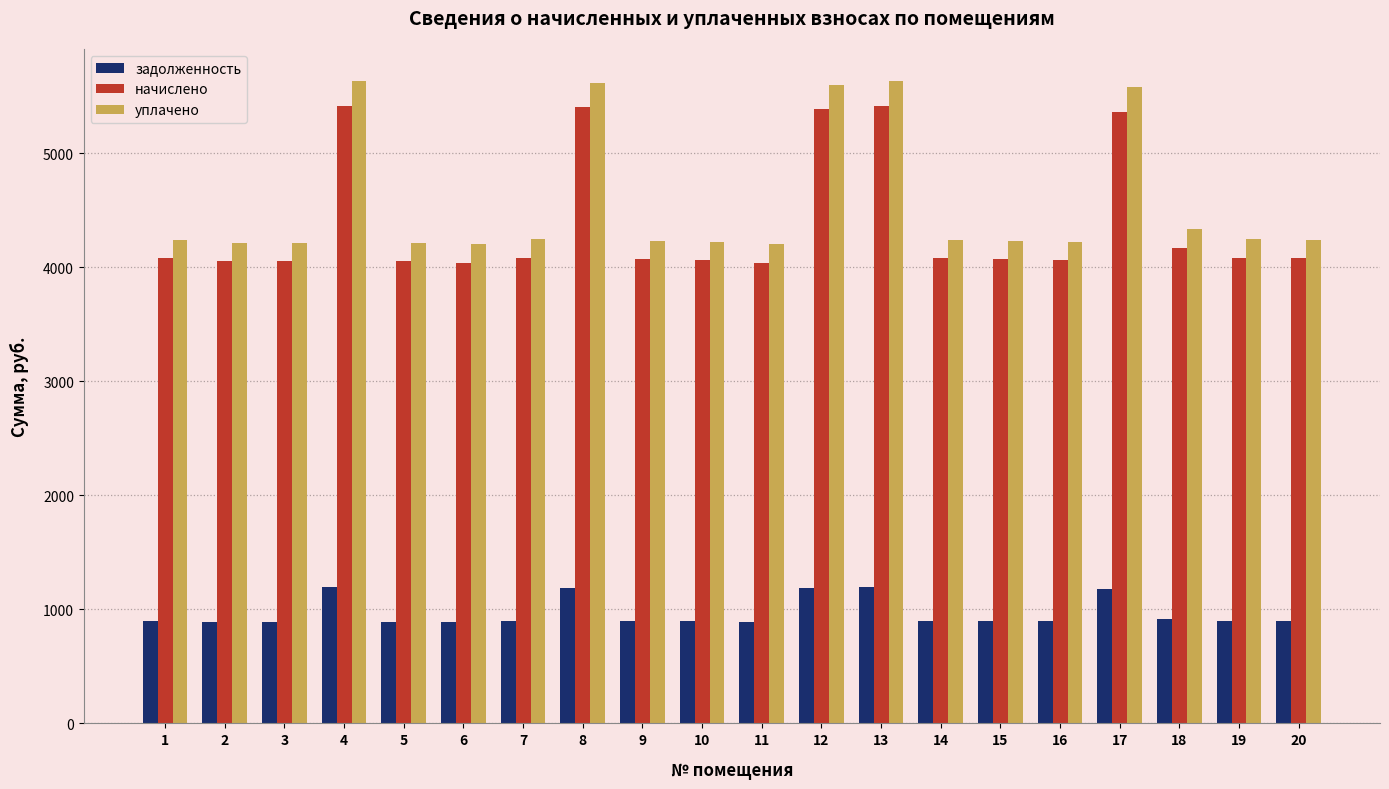

Which series has the largest range (max minus min)?

уплачено